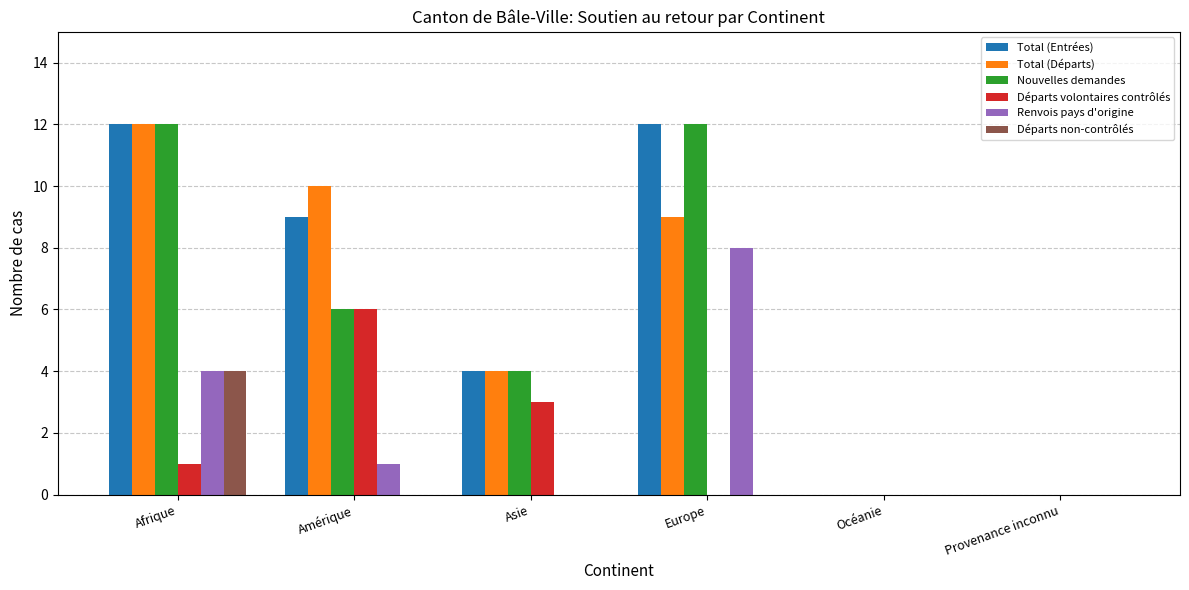

Is the value of Total (Départs) at Amérique greater than the value of Départs non-contrôlés at Provenance inconnu?

Yes